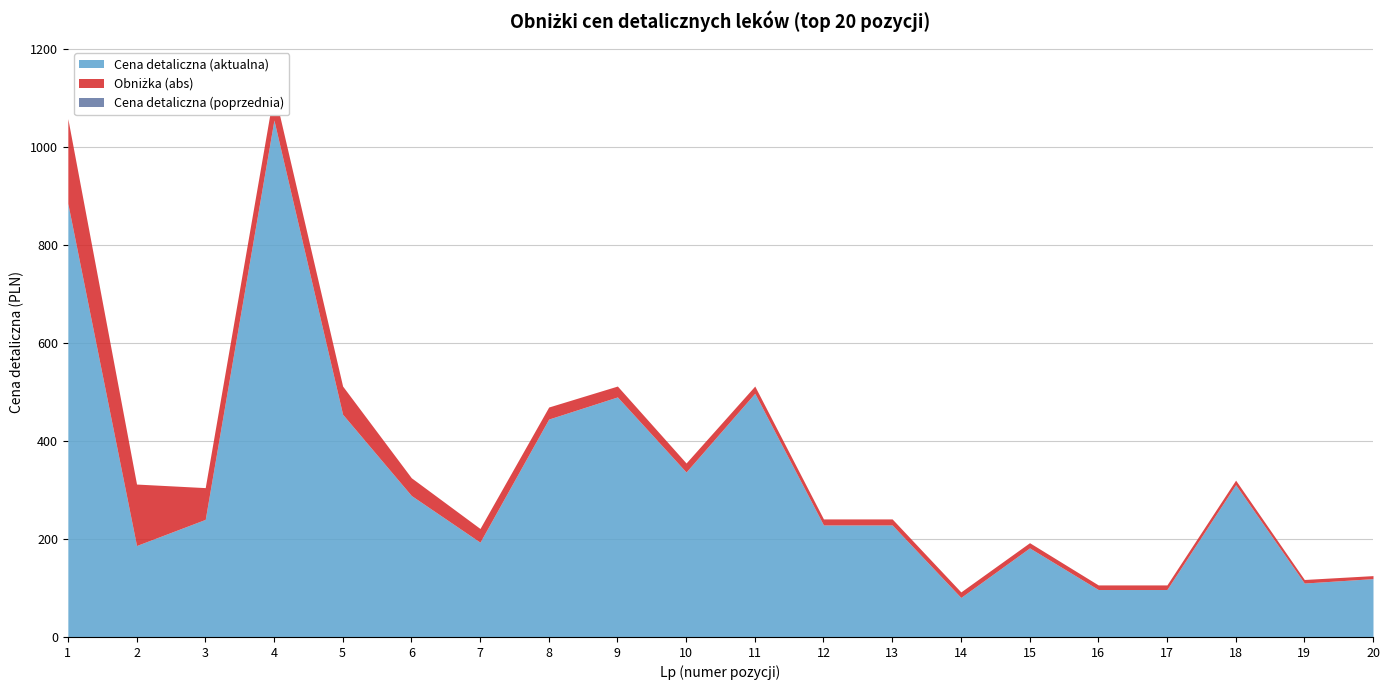

How many data points in Cena detaliczna (poprzednia) are above 311?

10